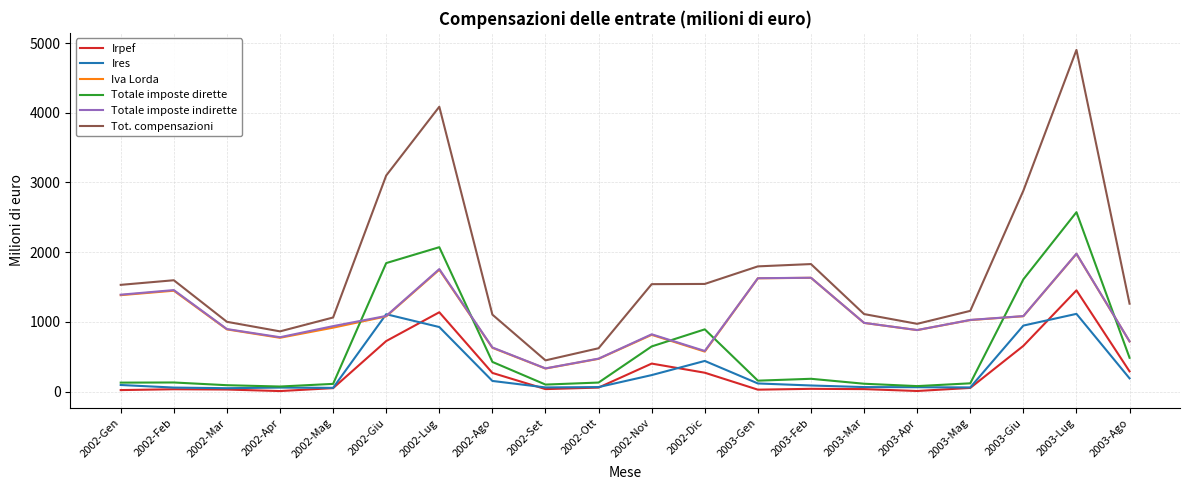

At which label does Irpef first exceed 54?

2002-Giu